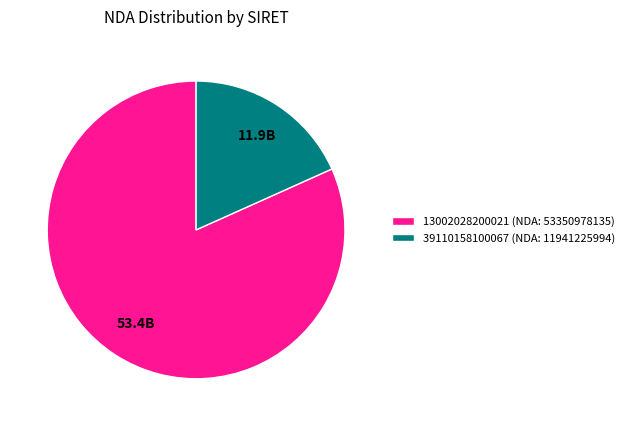

What is the ratio of the value at 13002028200021 (NDA: 53350978135) to the value at 39110158100067 (NDA: 11941225994)?

4.5